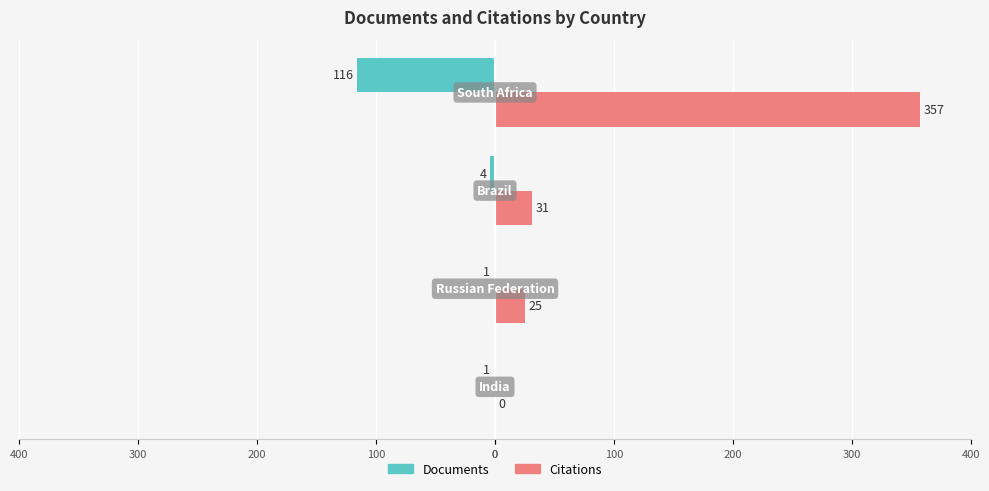

What are all the series names shown in the legend?

Documents, Citations